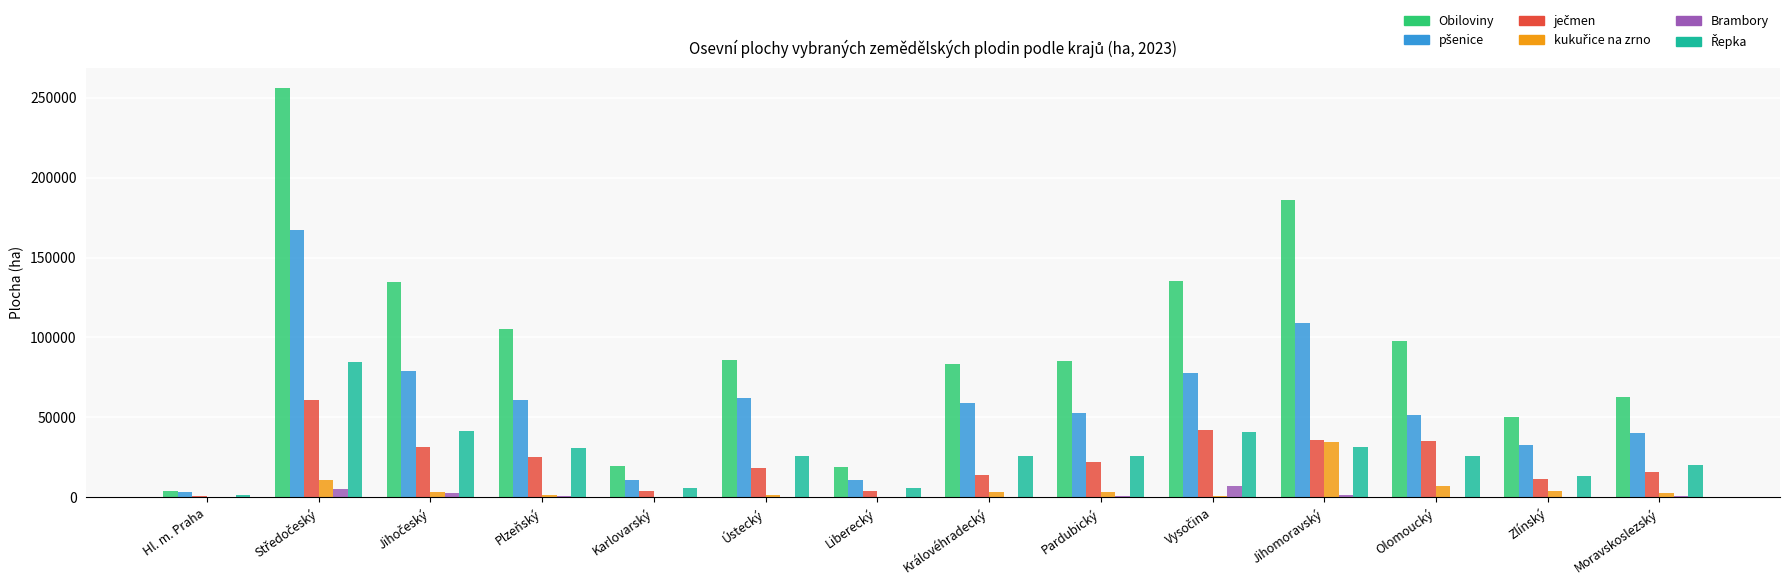

What is the total value across all series at Liberecký?

39922.3